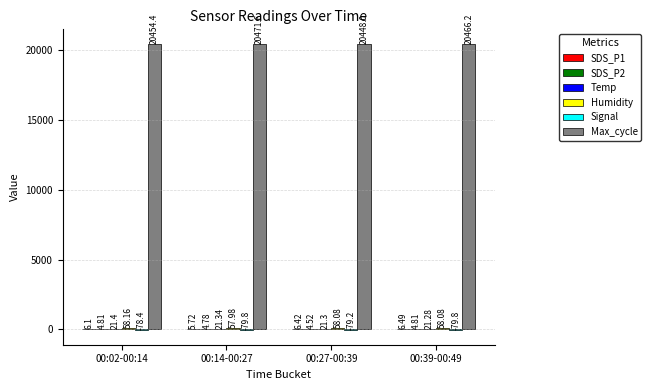

Which series changed the most between 00:02-00:14 and 00:39-00:49?

Max_cycle